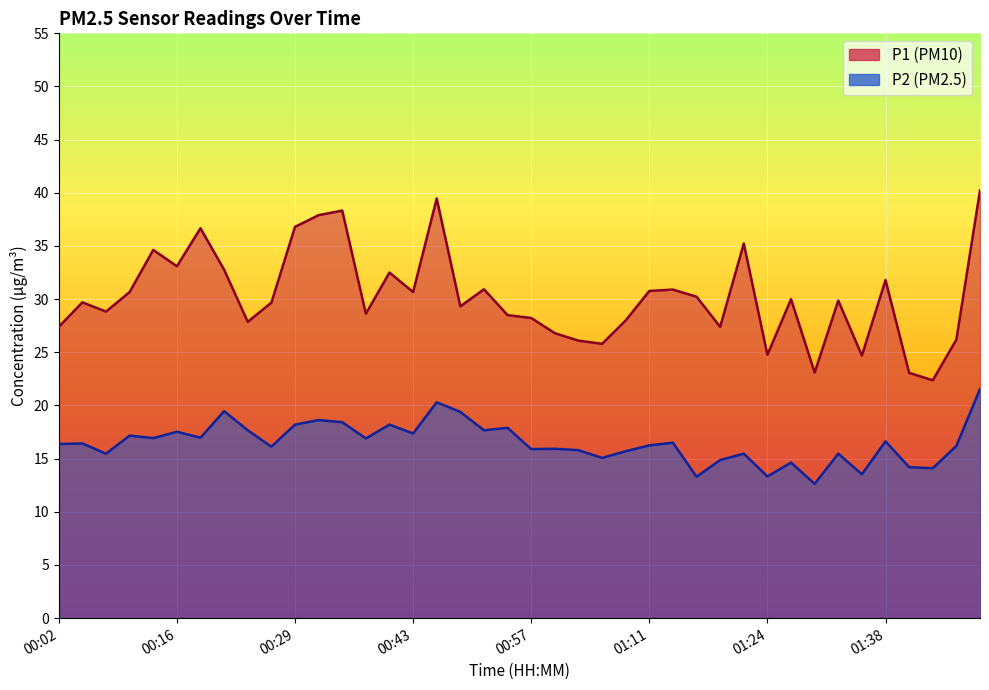

List the series in order of their overall mean, lowest first.

P2, P1